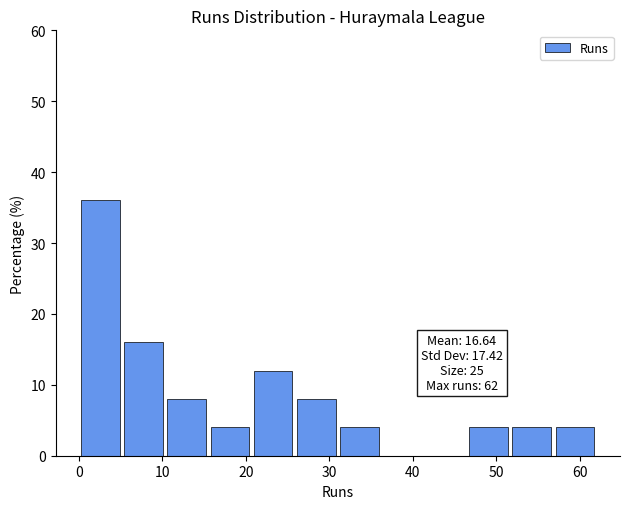

Over which range of the x-axis is the bar tallest?

0 to 5